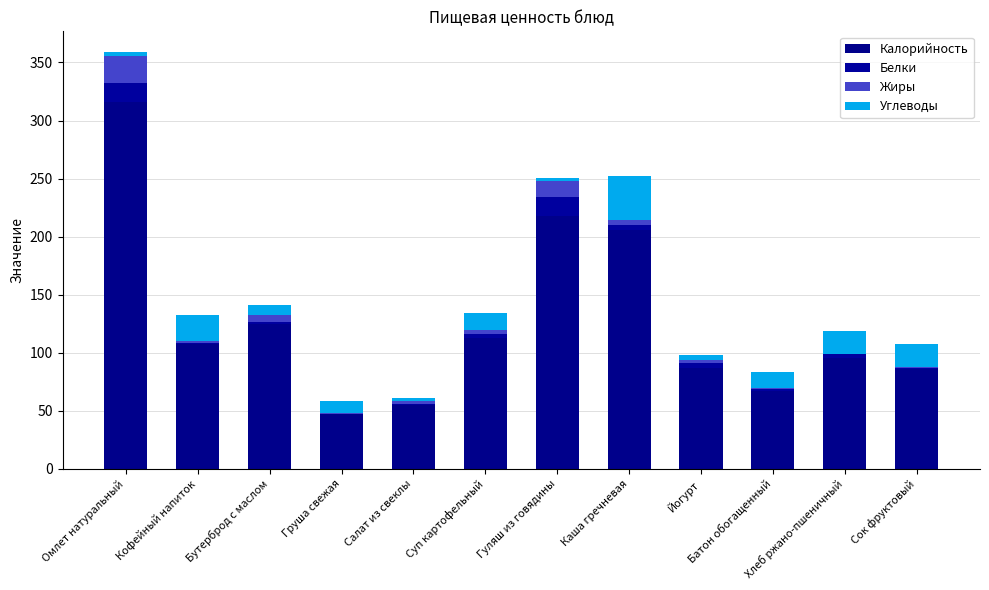

Count the number of data series in this chart.

4